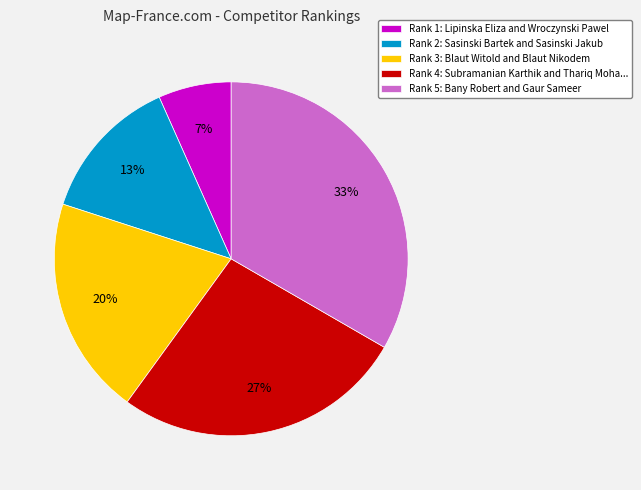

The Rank 1: Lipinska Eliza and Wroczynski Pawel slice represents 1% of the pie. True or false?

False